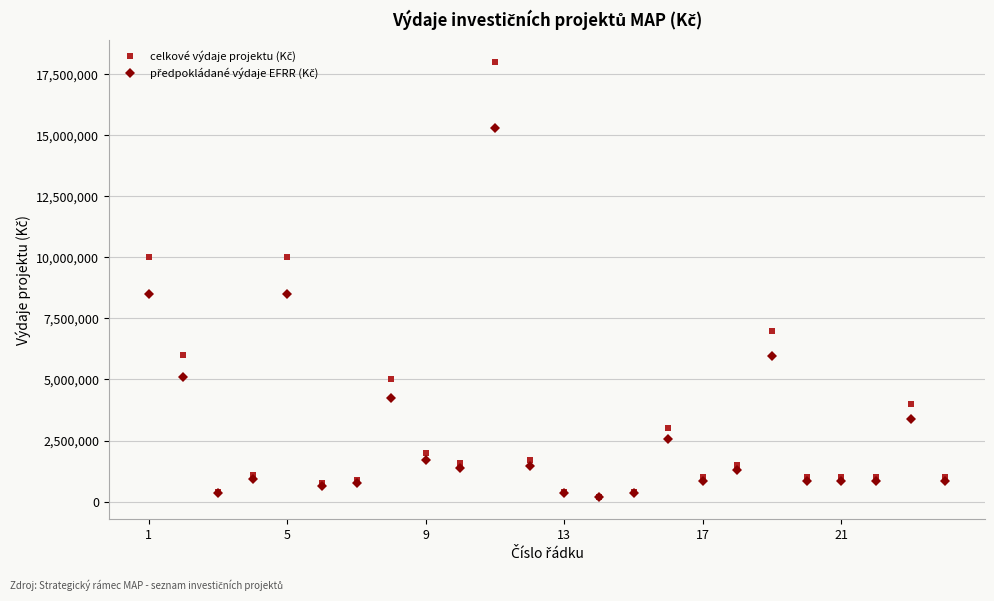

What is the greatest value displayed?

18000000